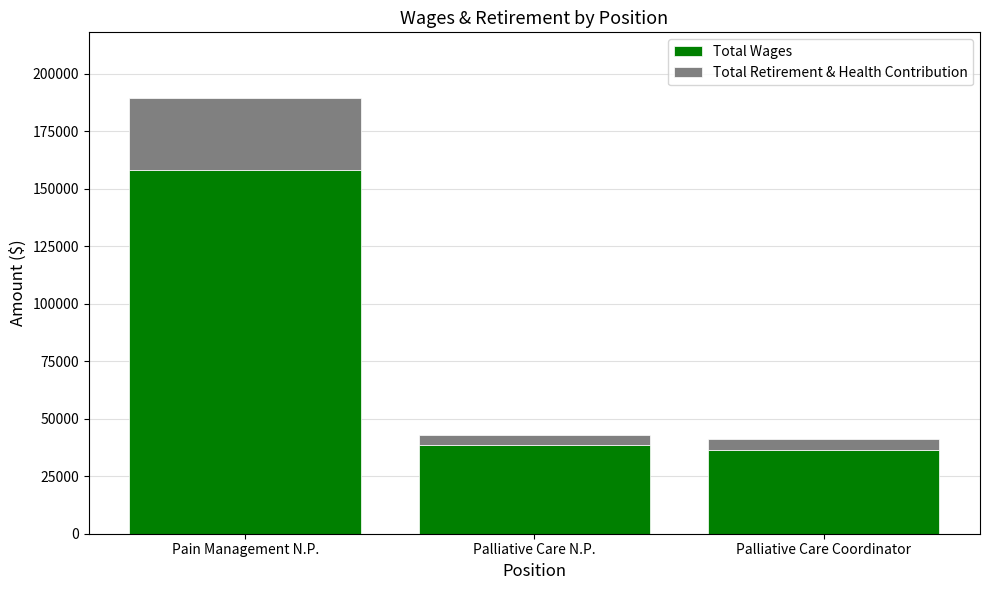

What are all the series names shown in the legend?

Total Wages, Total Retirement & Health Contribution